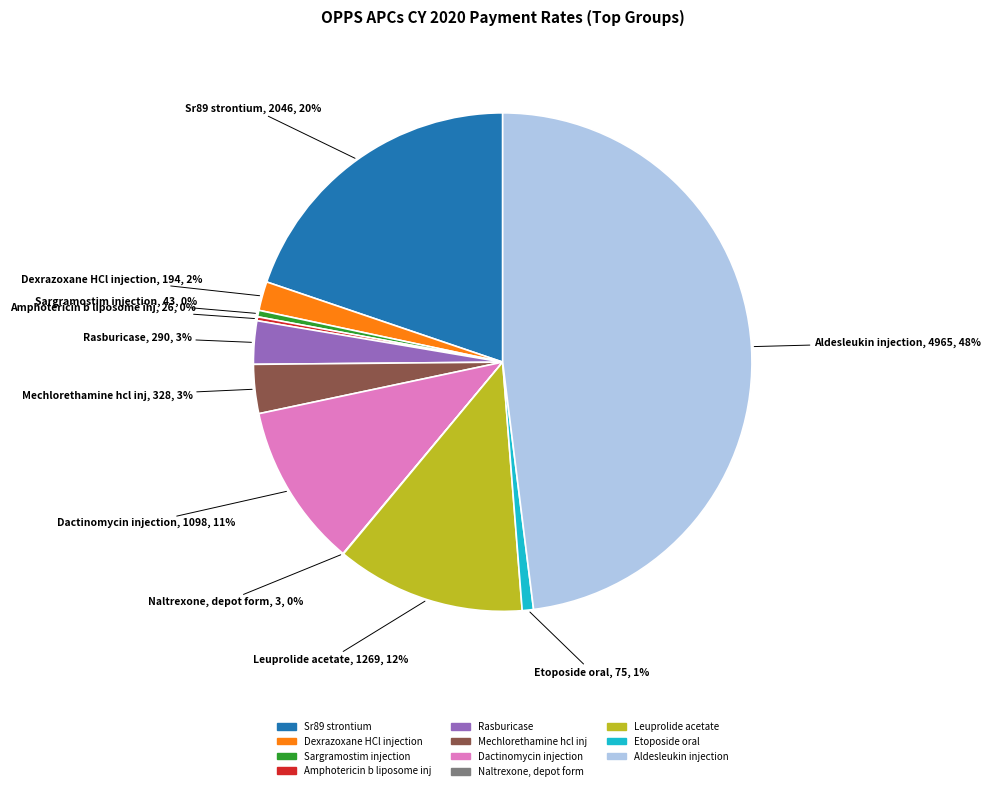

To the nearest percent, what portion does Etoposide oral represent?

1%